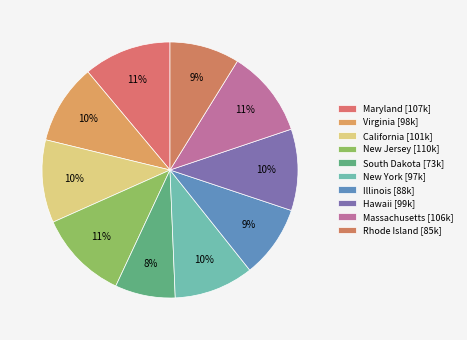

What percentage is the Rhode Island slice, to the nearest percent?

9%